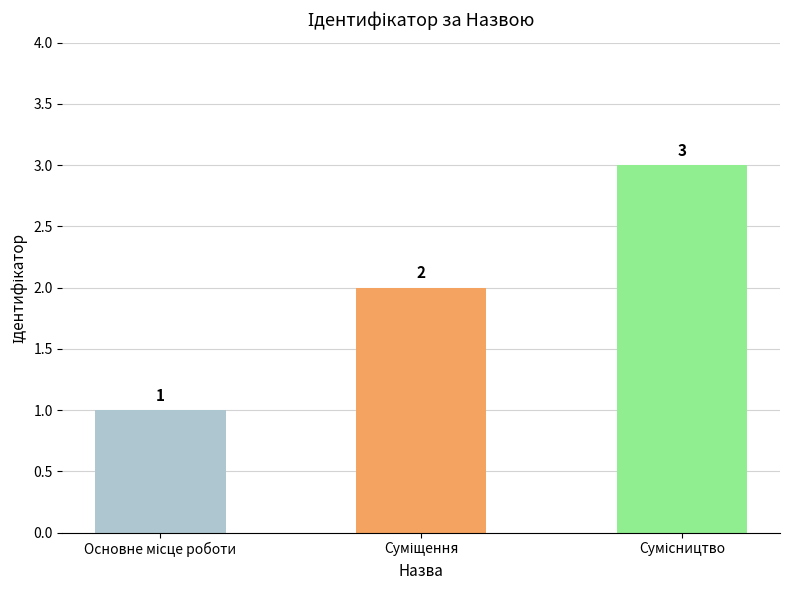

What is the value of the 3rd bar from the left?

3